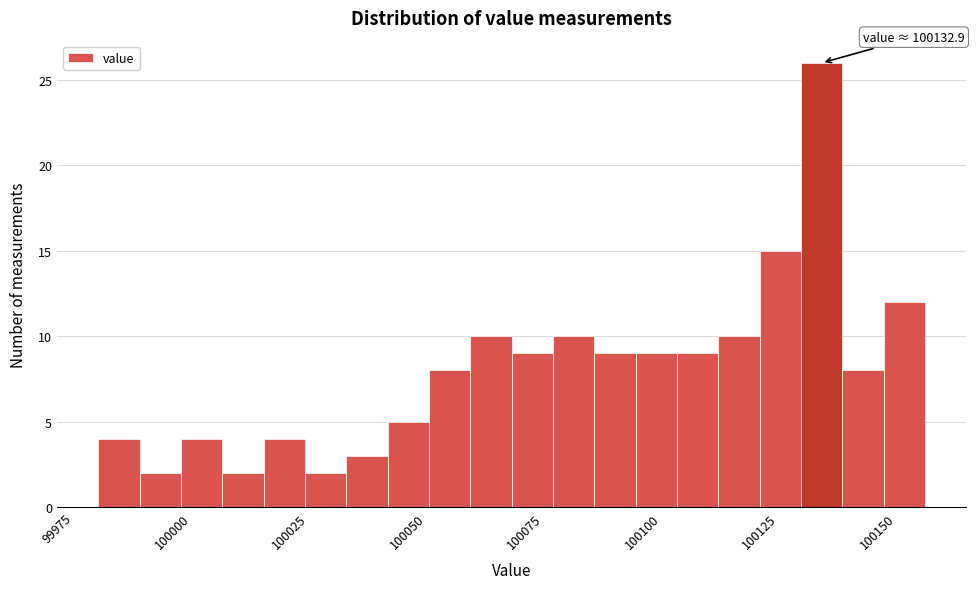

Around what value on the x-axis is the tallest bar? Give the approximate position of its centre, as read against the axis.

100135